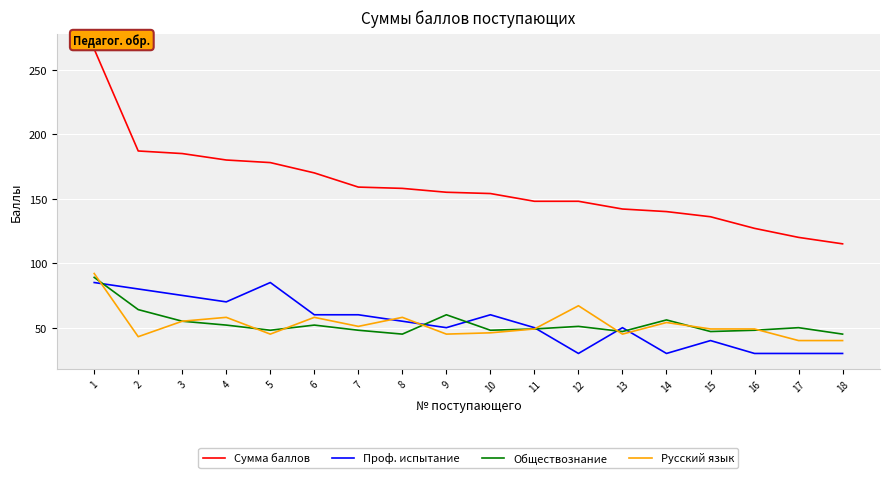

Is it true that Проф. испытание equals 60 at 10?

True